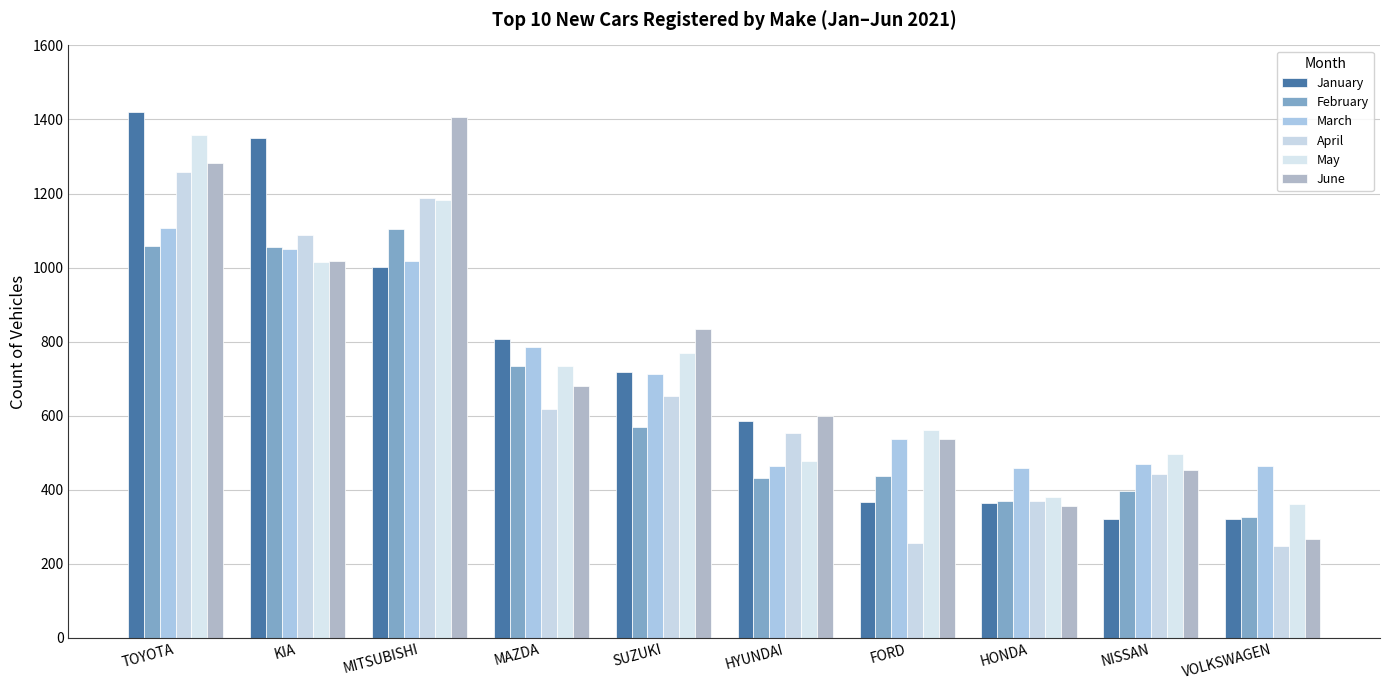

Rank the series at VOLKSWAGEN from lowest to highest value.

April, June, January, February, May, March